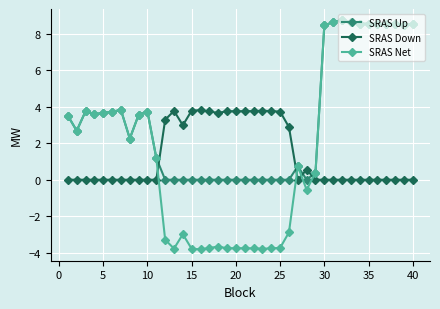

At how many categories does at least one series exceed 2?

36